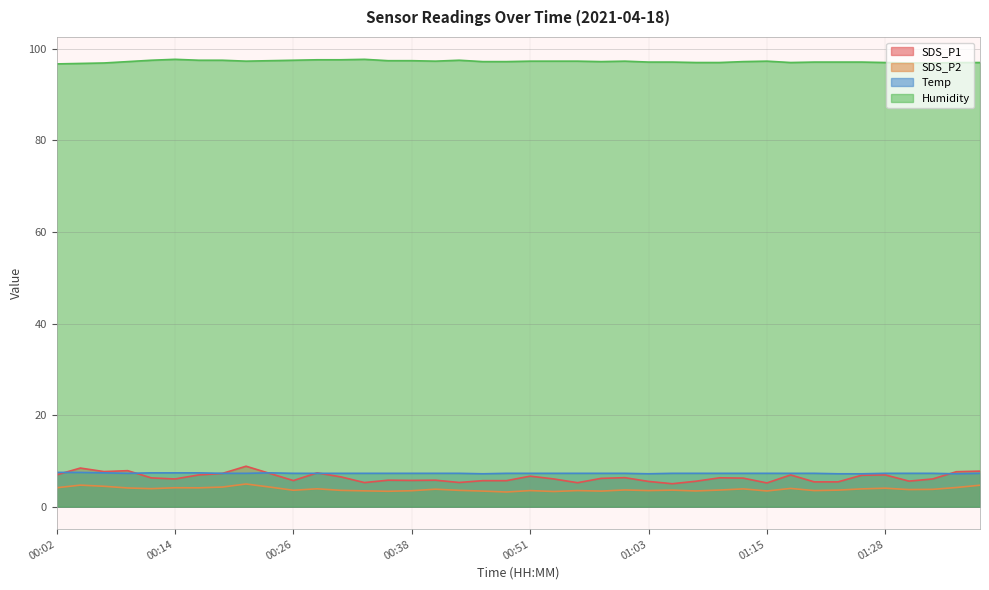

List the labels in order of Humidity value, largest first.

00:14, 00:34, 00:29, 00:31, 00:11, 00:16, 00:19, 00:26, 00:43, 00:24, 00:36, 00:38, 00:21, 00:41, 00:51, 00:53, 00:56, 01:01, 01:15, 00:09, 00:46, 00:48, 00:58, 01:13, 01:03, 01:06, 01:20, 01:23, 01:25, 01:08, 01:10, 01:18, 01:28, 01:35, 01:37, 00:07, 01:30, 01:33, 00:04, 00:02